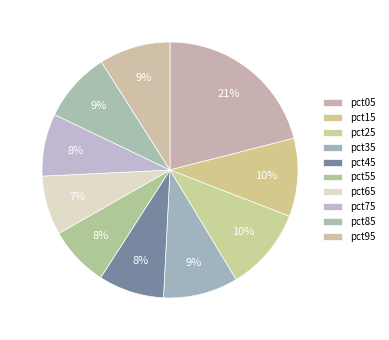

Is there a majority slice in this chart?

No